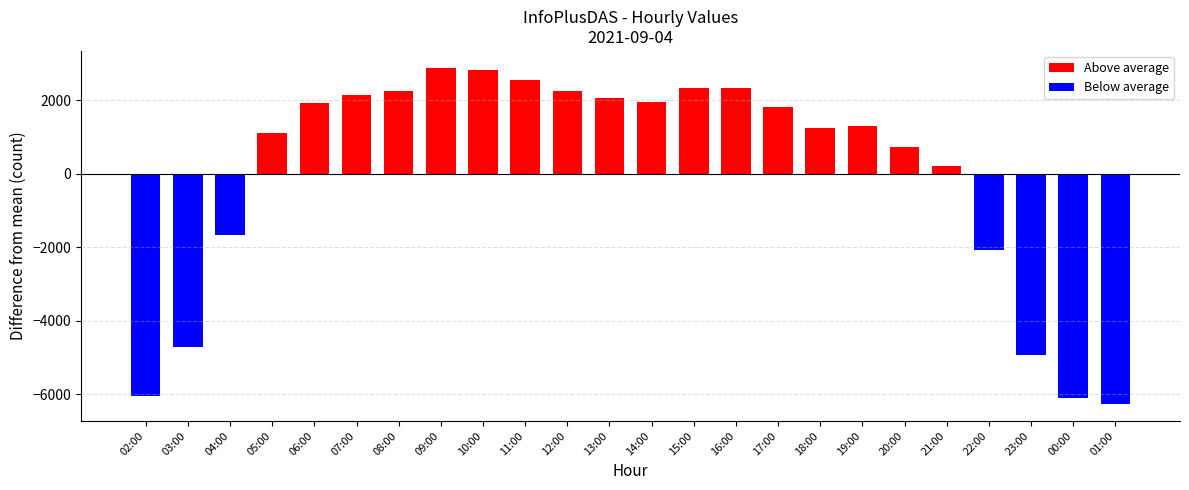

What is the difference between the maximum and minimum values?

9151